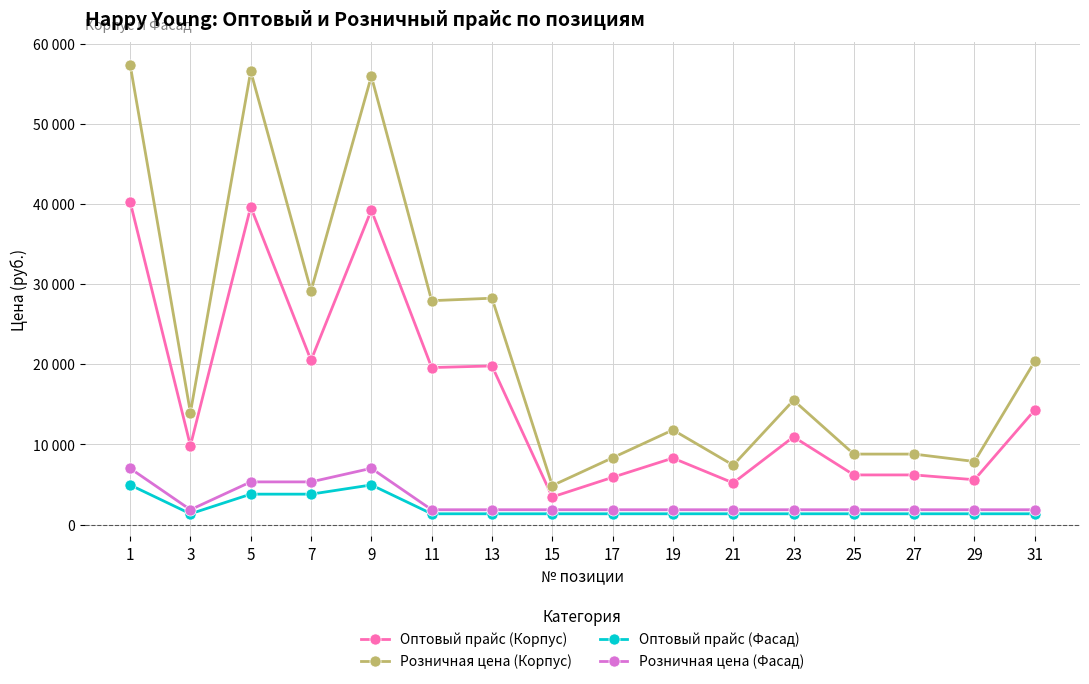

Is this an area chart (filled region under the line)?

No